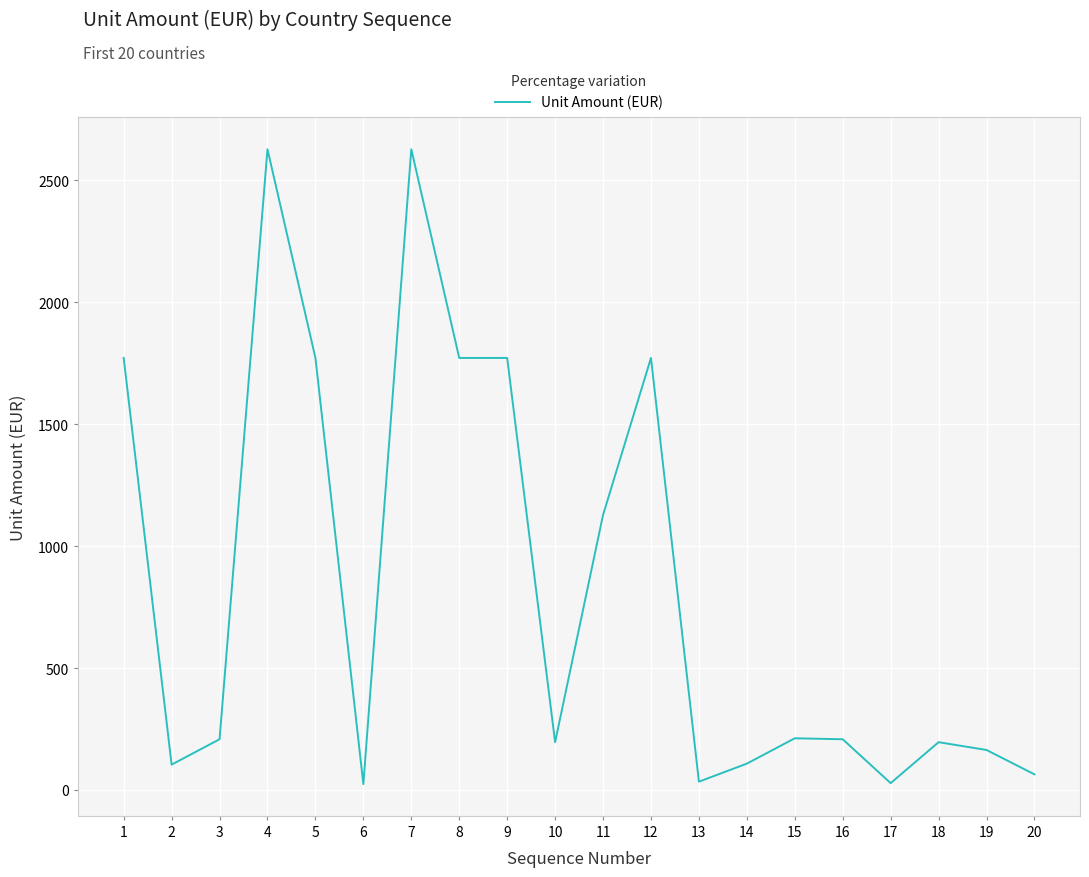

The value at 15 is 212. True or false?

True